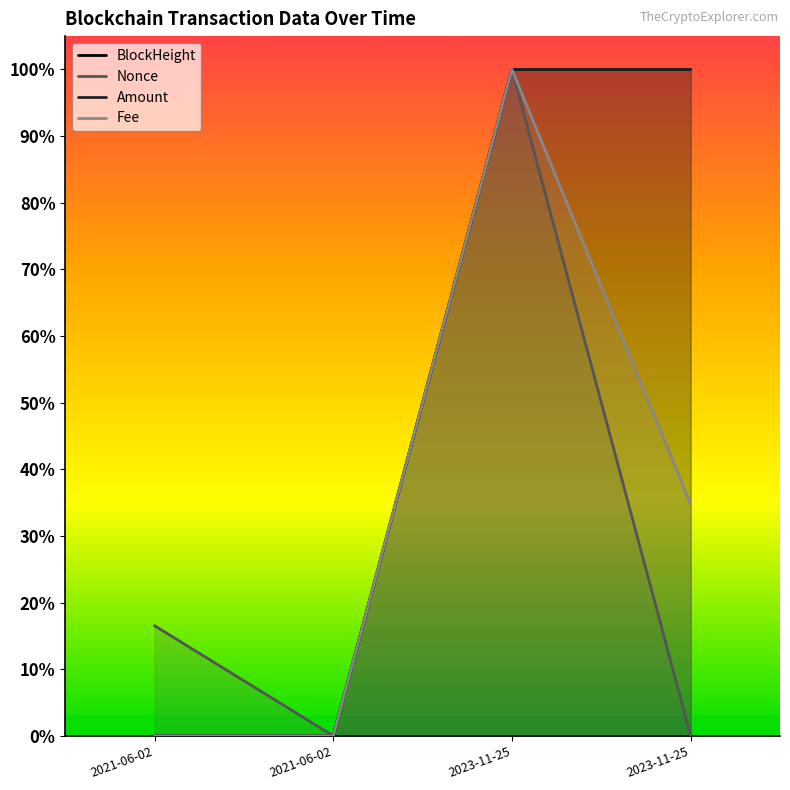

What is the difference between the maximum and minimum values in the Fee series?

1.0